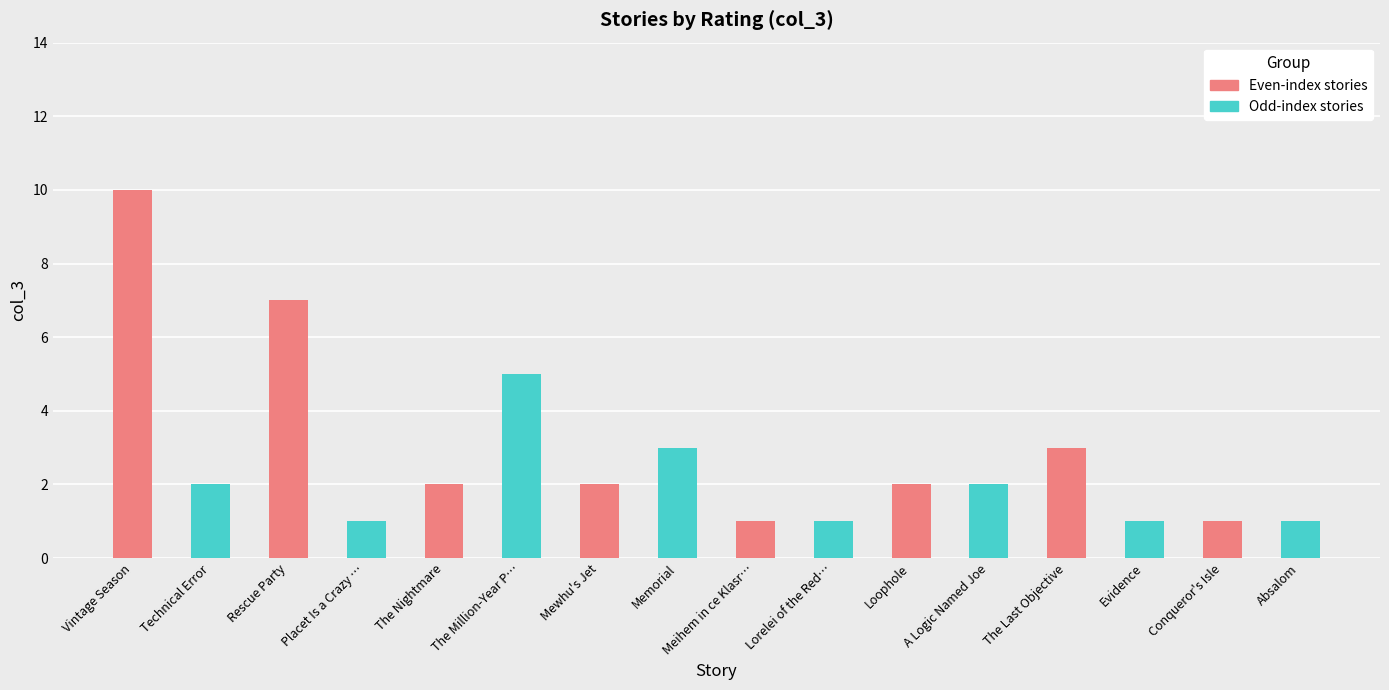

What is the sum of all values?

44